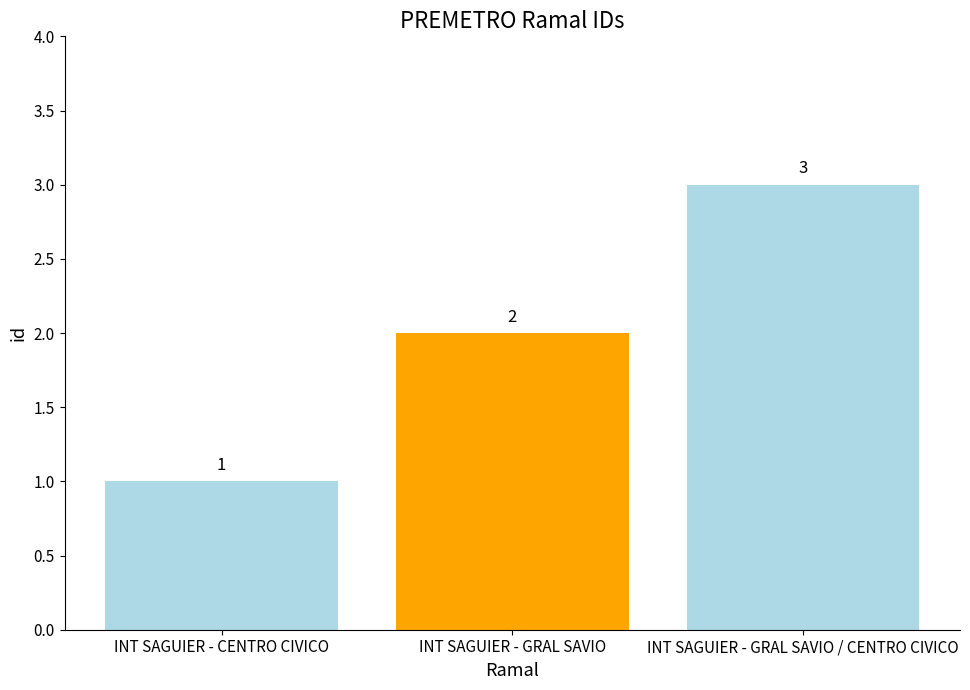

Between INT SAGUIER - GRAL SAVIO / CENTRO CIVICO and INT SAGUIER - GRAL SAVIO, which is larger?

INT SAGUIER - GRAL SAVIO / CENTRO CIVICO